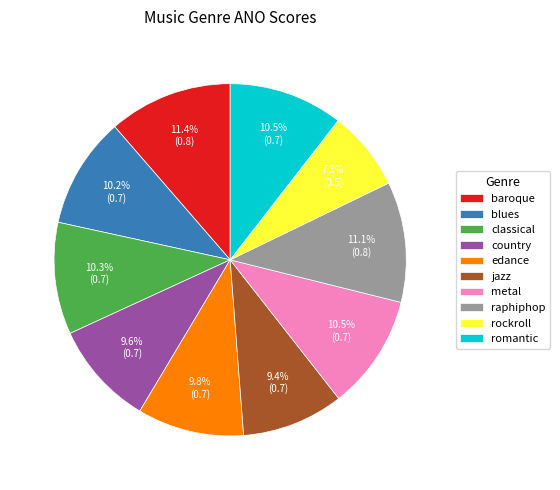

To the nearest percent, what is the combined percentage of metal and country?

20%